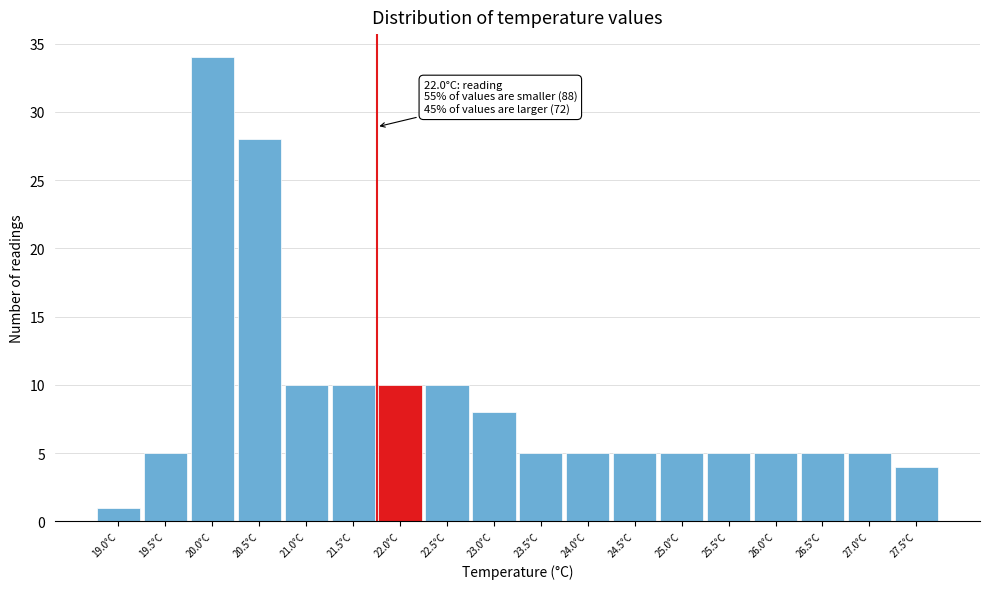

Reading right to left, extract all data points from this chart.

4	5	5	5	5	5	5	5	5	8	10	10	10	10	28	34	5	1